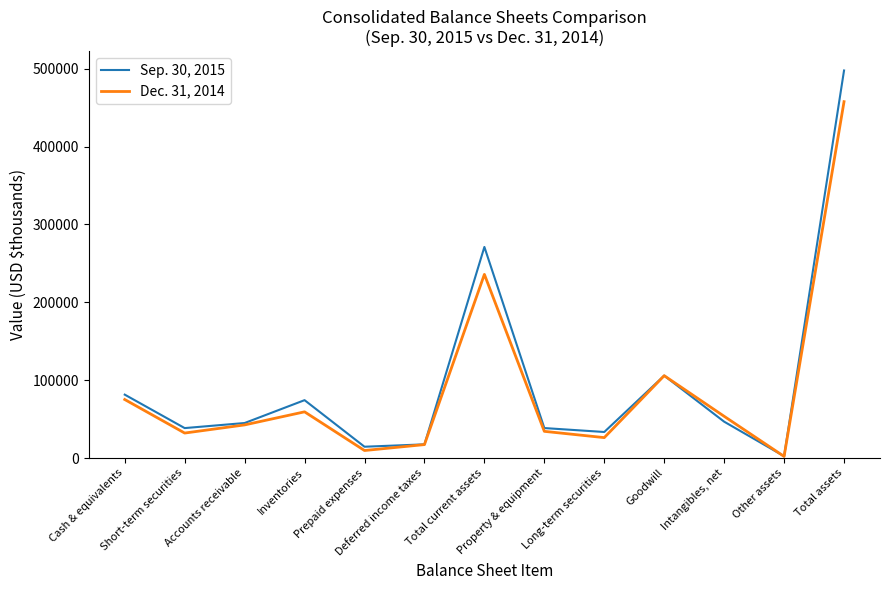

What position from the right is Other assets?

2